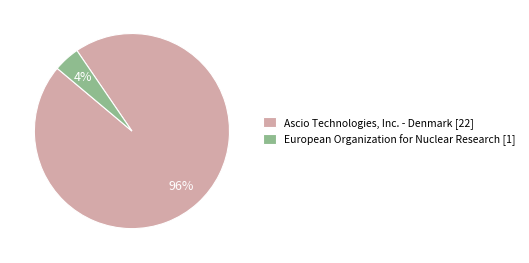

To the nearest percent, what is the combined percentage of Ascio Technologies, Inc. - Denmark [22] and European Organization for Nuclear Research [1]?

100%